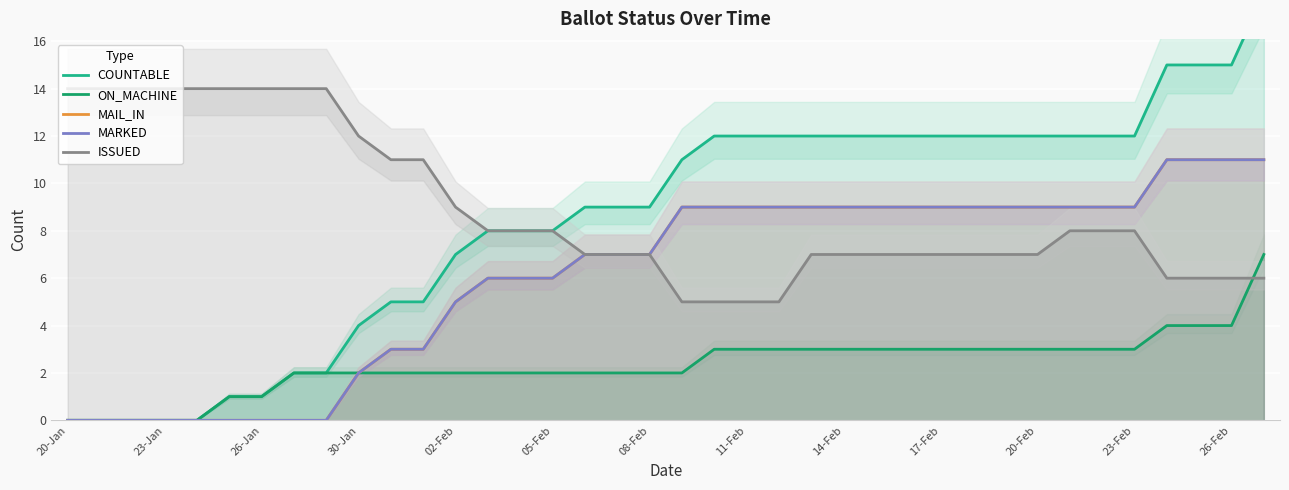

What is the greatest value displayed?

18